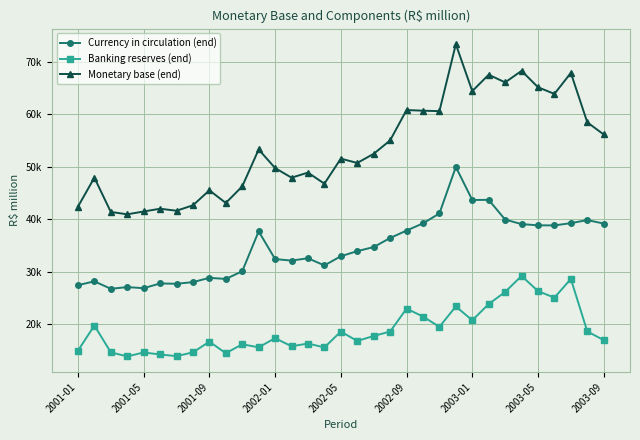

Where is Monetary base (end) nearest to the value 57106?

2003-09